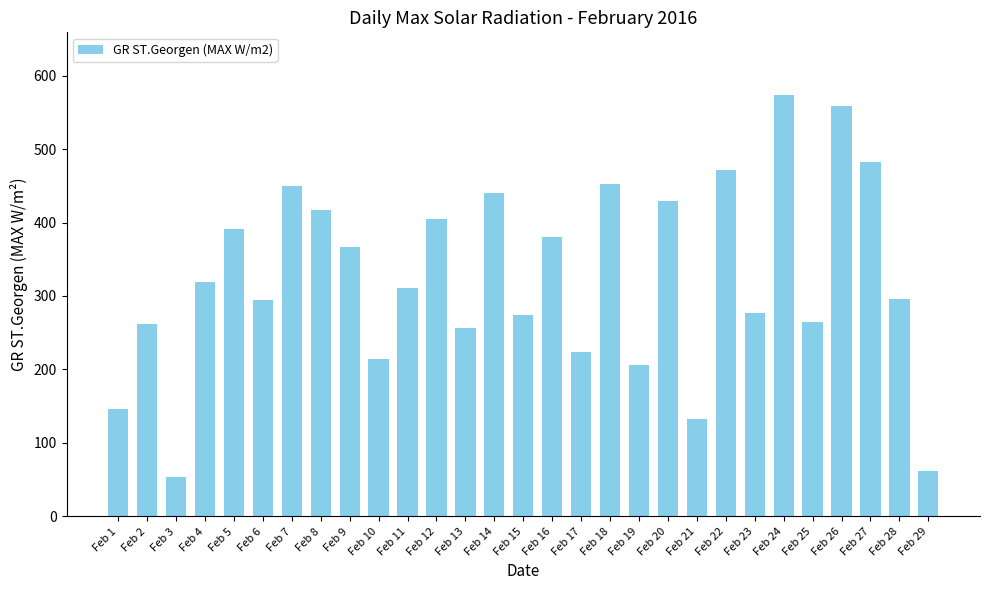

What is the sum of the values at Feb 11 and Feb 29?

372.6